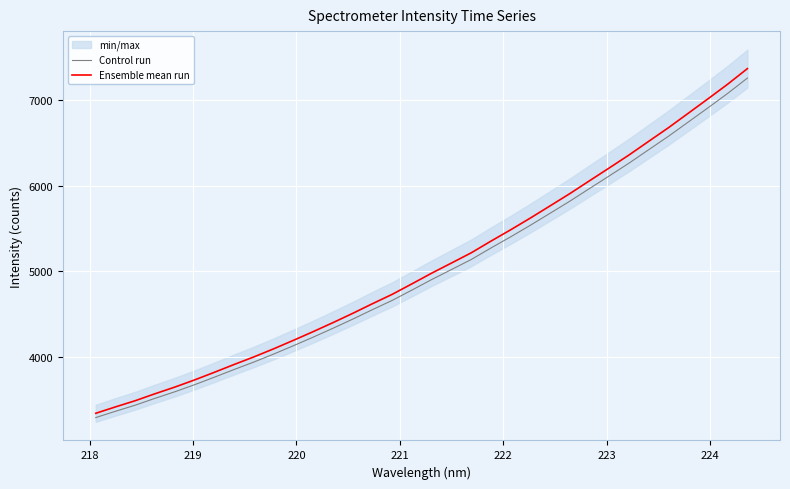

What is the highest value of the Control run series?

7258.1